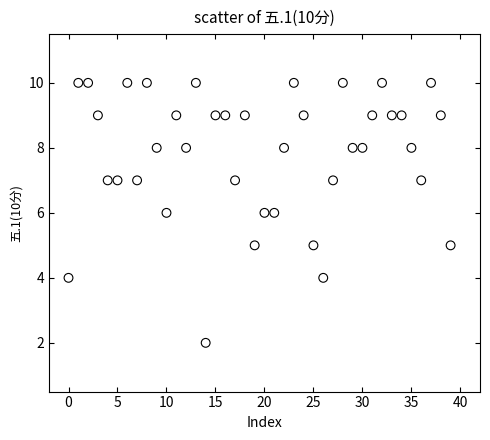

What is the range of Y values (max minus min)?

8